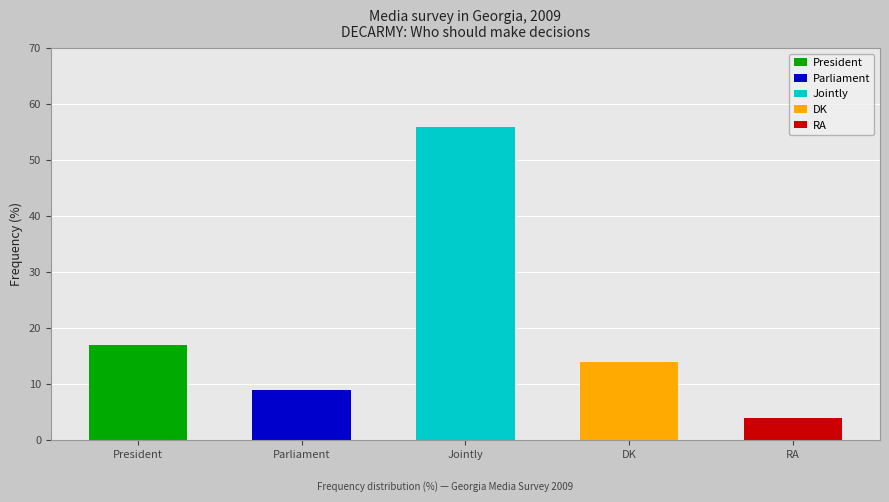

List the labels in order of value, largest first.

Jointly, President, DK, Parliament, RA